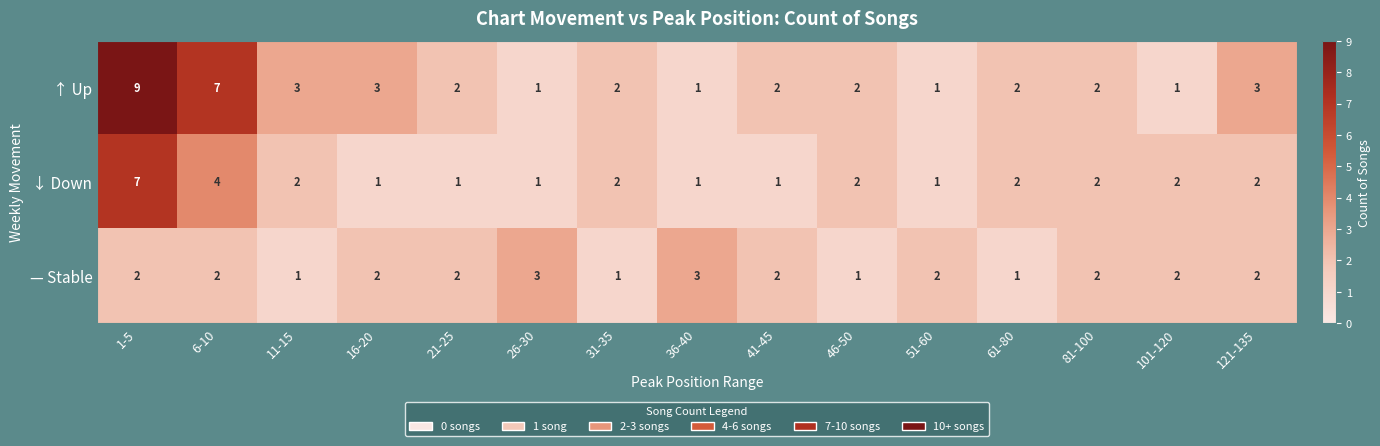

What is the spread (max minus min) of values at 31-35?

1